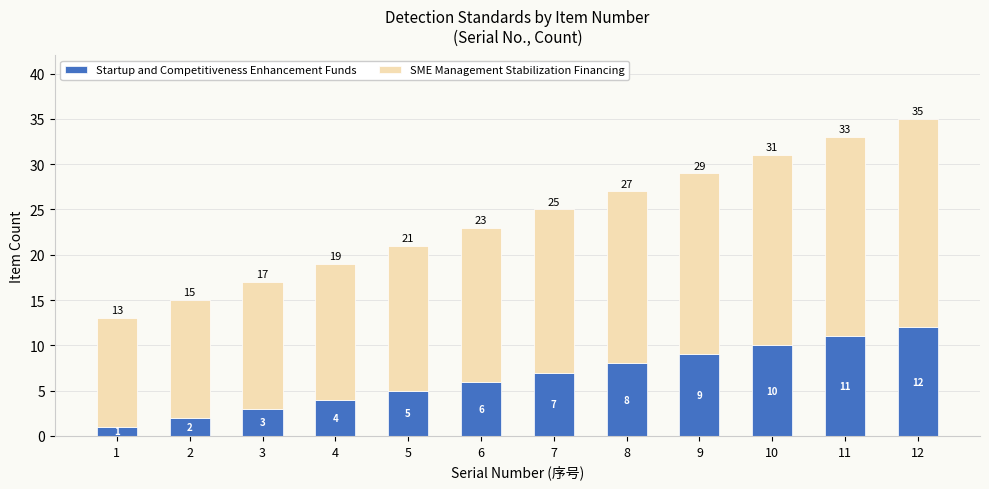

What is the sum of all Startup and Competitiveness Enhancement Funds values?

78